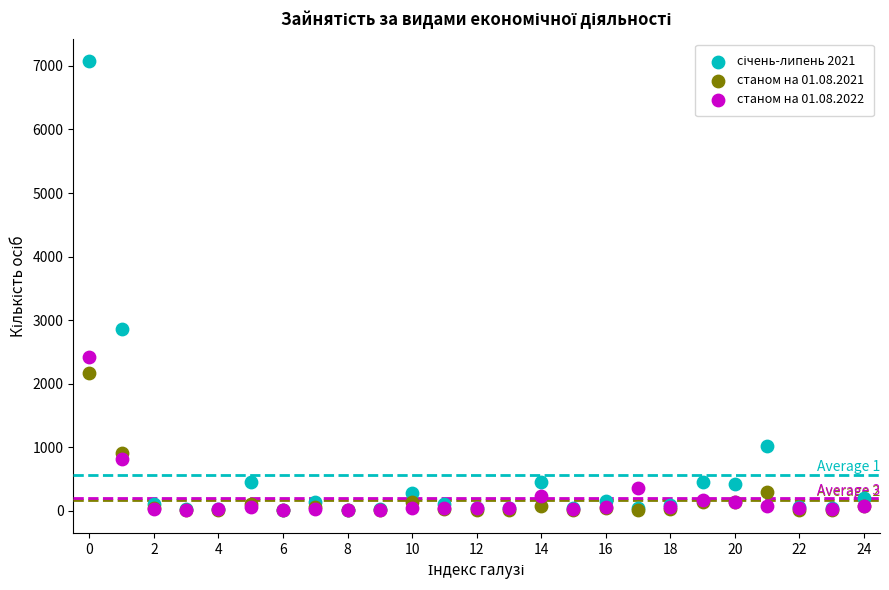

Across all series, what Y value is closest to 3539?

2867